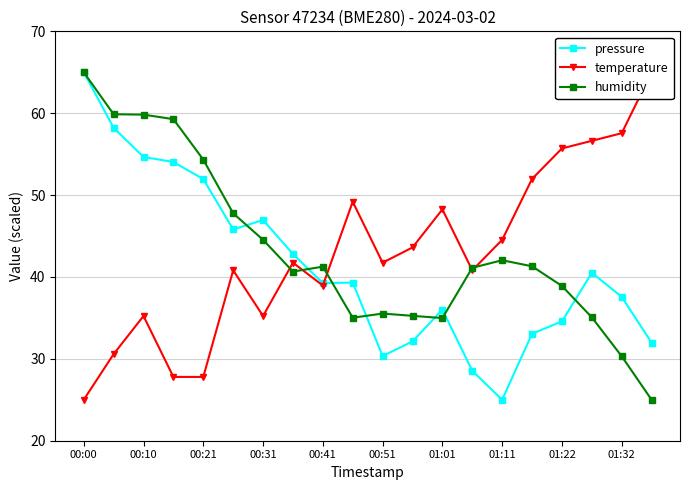

At which category does the chart reach its peak across all series?

00:00